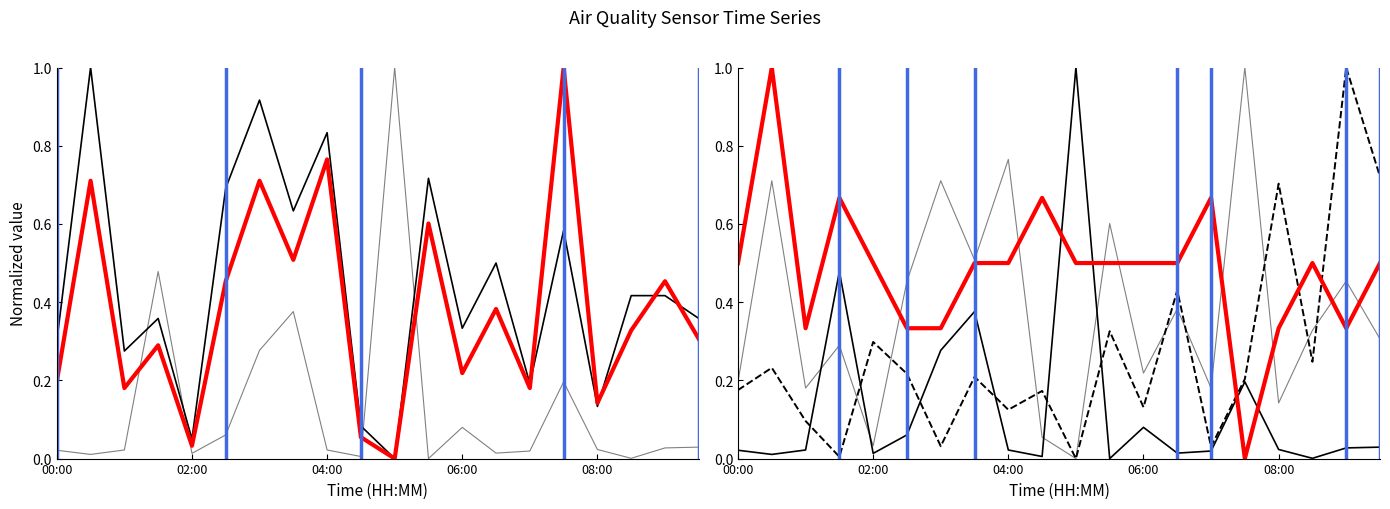

Where do Max_cycle and SDS_P2 first cross each other?

01:00 and 01:30